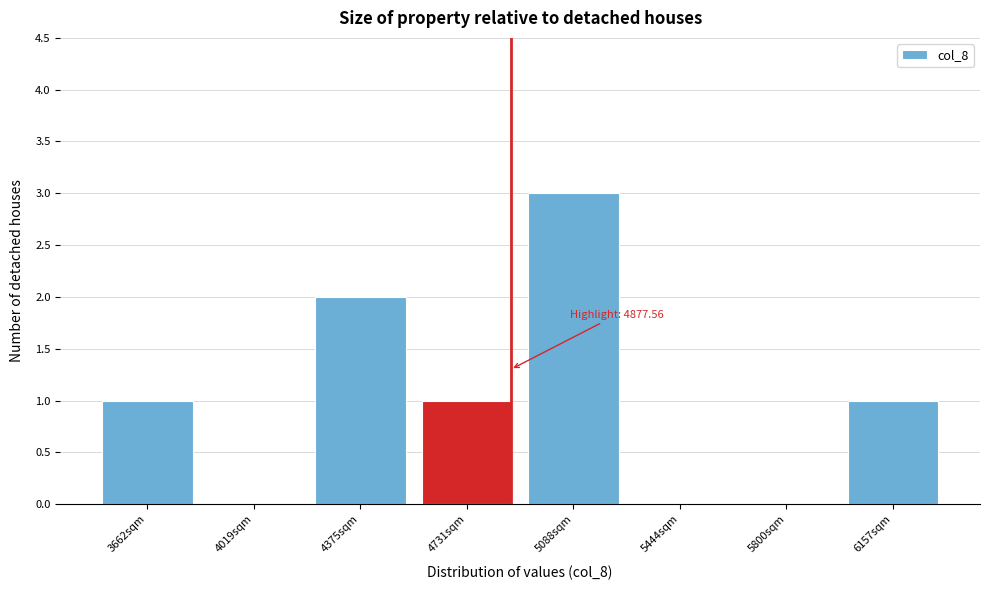

Which range on the x-axis has the tallest bar?

4900 to 5250